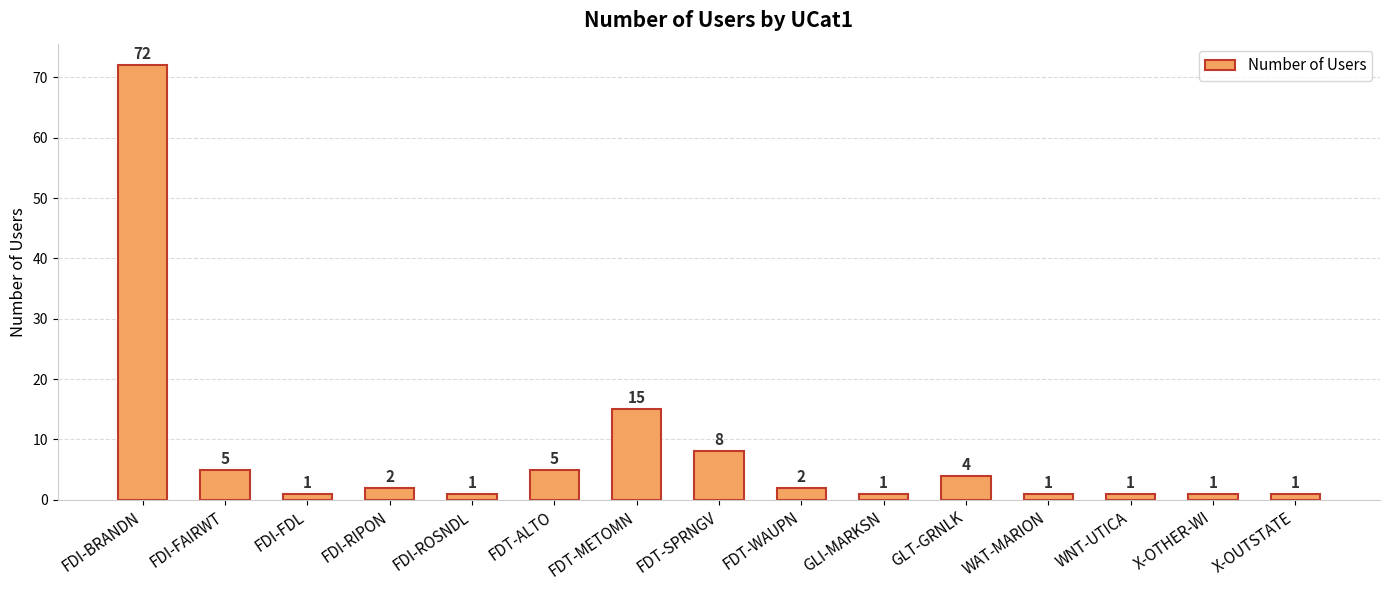

What is the sum of the values at FDT-ALTO and FDT-WAUPN?

7